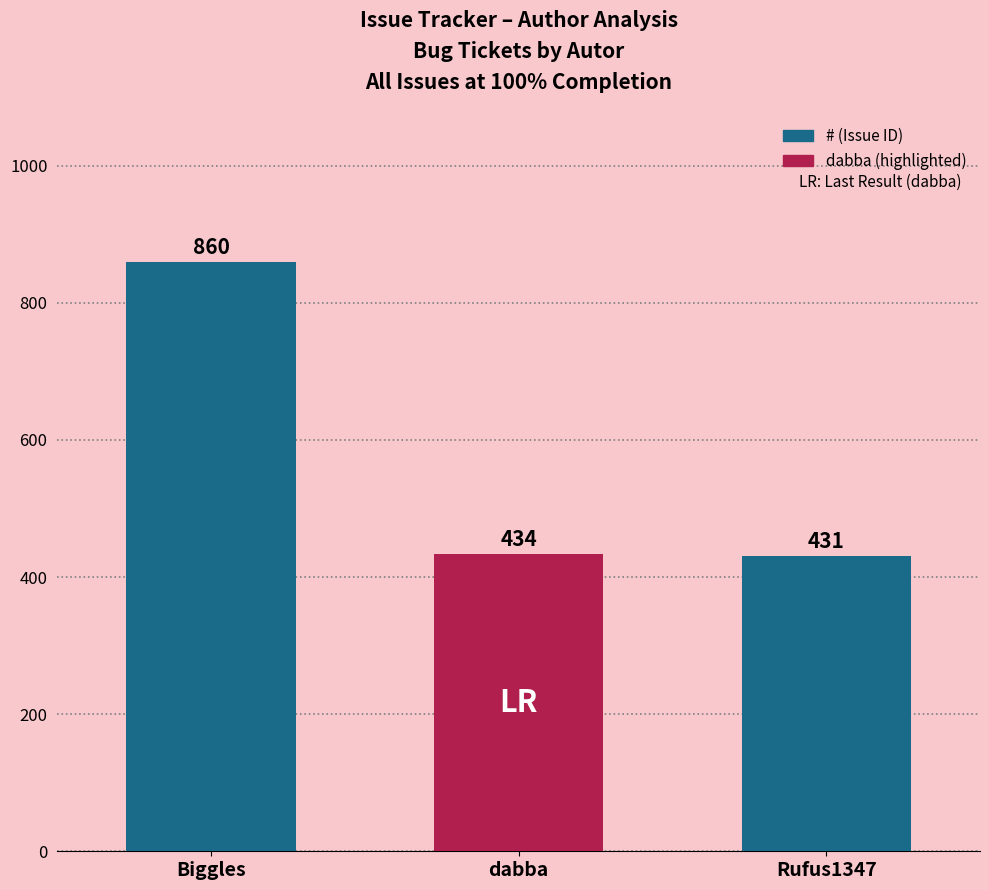

Which has a higher value, Rufus1347 or Biggles?

Biggles